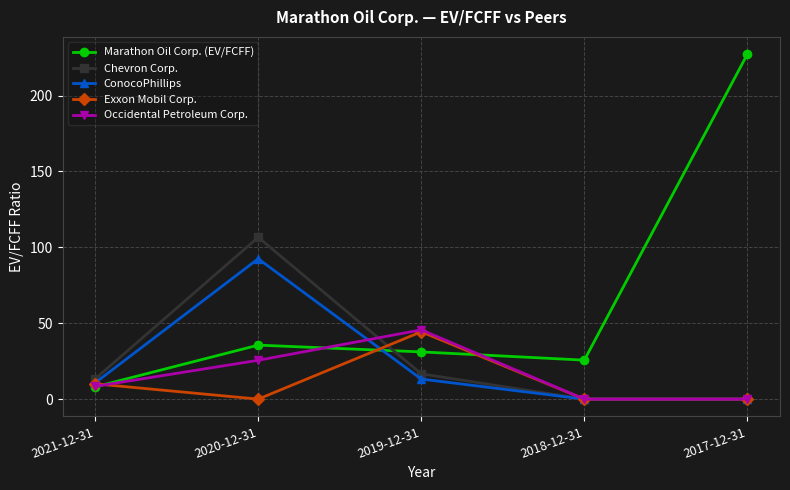

What is the spread (max minus min) of values at 2017-12-31?

227.3